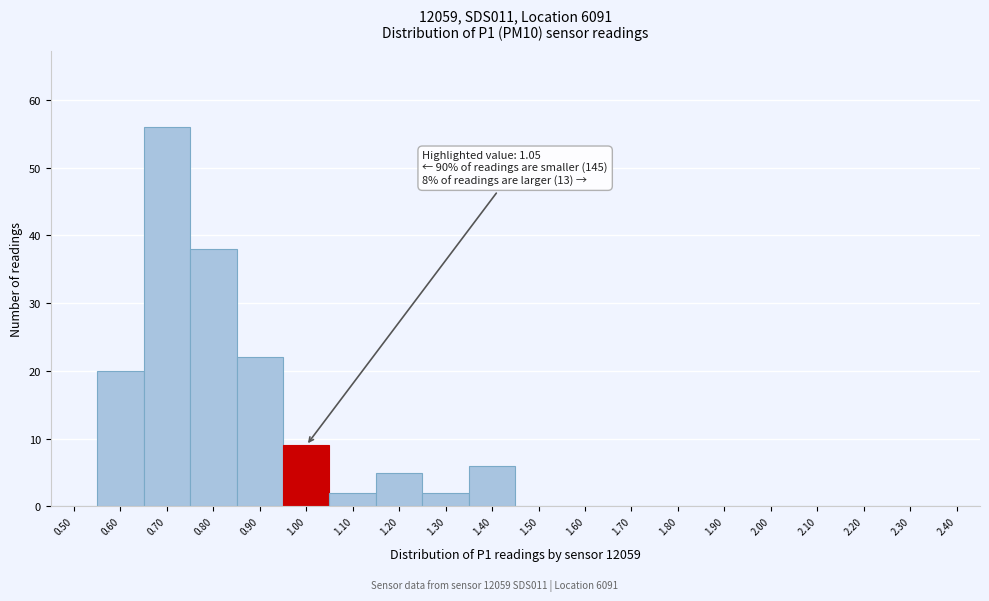

Reading left to right, transcribe all the data shown in this chart.

0.50=0	0.60=20	0.70=56	0.80=38	0.90=22	1.00=9	1.10=2	1.20=5	1.30=2	1.40=6	1.50=0	1.60=0	1.70=0	1.80=0	1.90=0	2.00=0	2.10=0	2.20=0	2.30=0	2.40=0